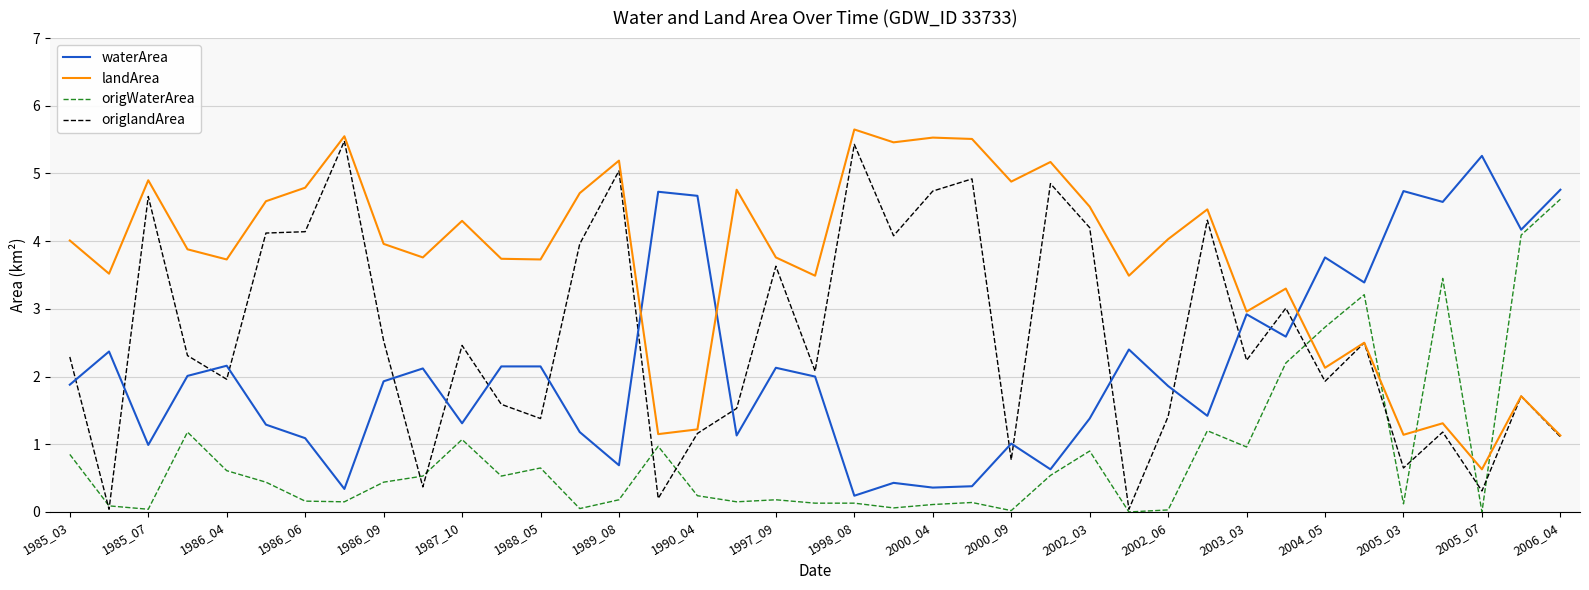

Which series has the largest total across all categories?

landArea